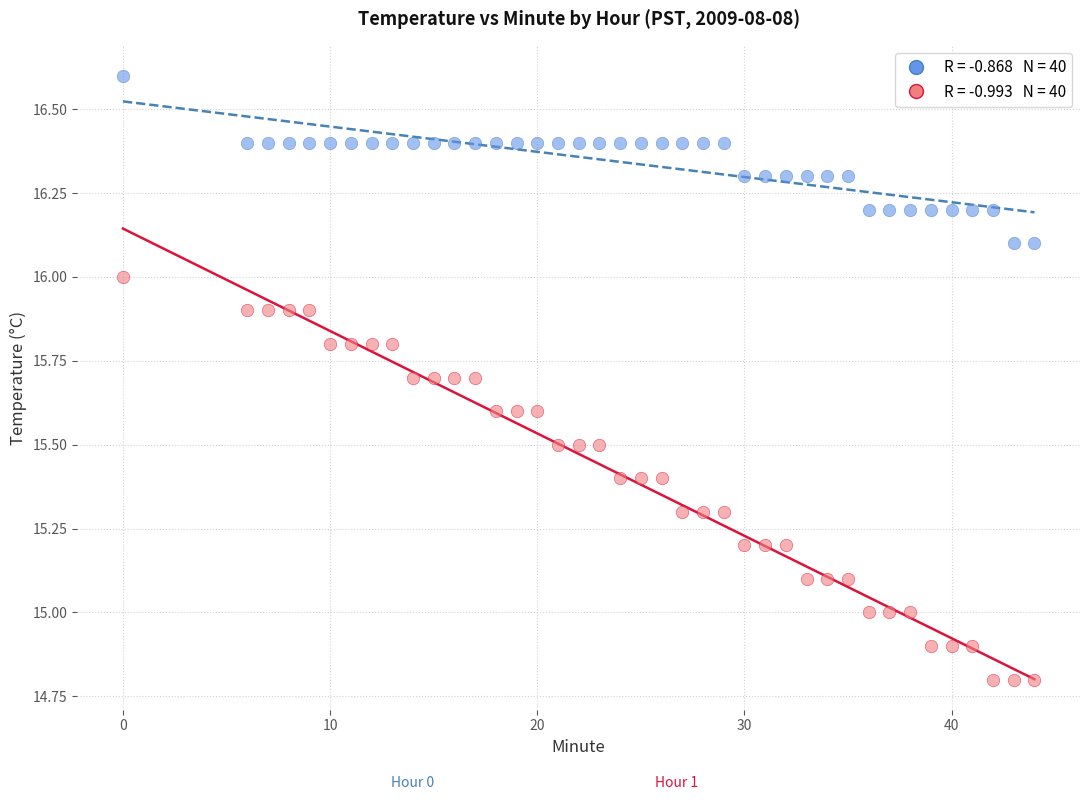

Across all data points, what is the range of Y values (max minus min)?

1.8